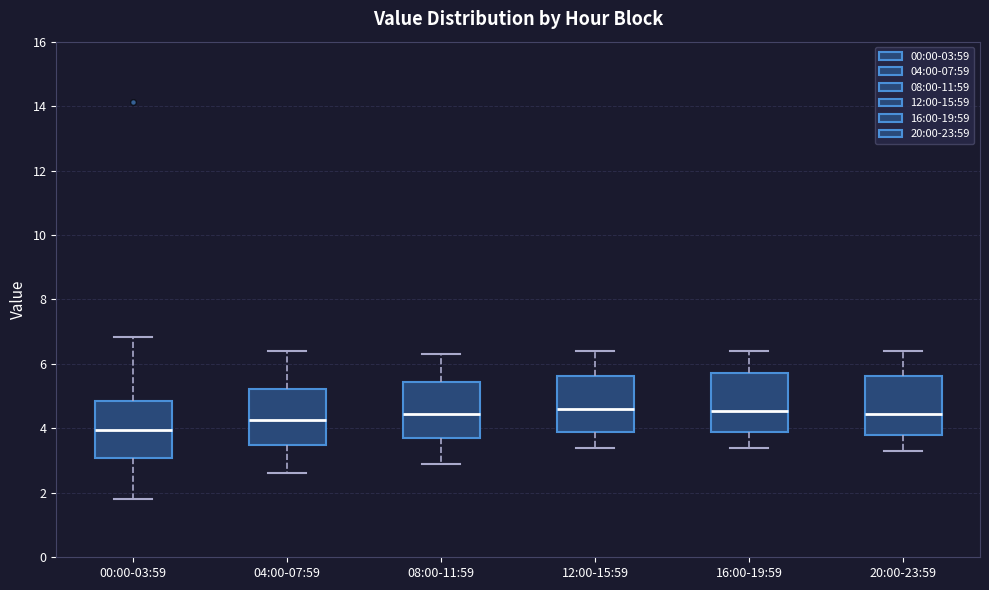

Reading left to right, read every box against the y-axis: the position of its median line, the range the box covers, and the ends of its whiskers. The values are not printed on the chart, so give them approximately, as read against the axis.

00:00-03:59: median 4.0, box 3.0 to 4.8, whiskers 1.8 to 6.8
04:00-07:59: median 4.2, box 3.4 to 5.2, whiskers 2.6 to 6.4
08:00-11:59: median 4.4, box 3.8 to 5.4, whiskers 3.0 to 6.4
12:00-15:59: median 4.6, box 3.8 to 5.6, whiskers 3.4 to 6.4
16:00-19:59: median 4.6, box 3.8 to 5.8, whiskers 3.4 to 6.4
20:00-23:59: median 4.4, box 3.8 to 5.6, whiskers 3.4 to 6.4